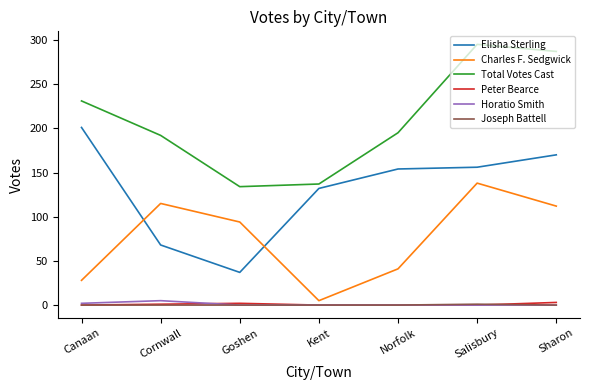

Which series has the largest total across all categories?

Total Votes Cast